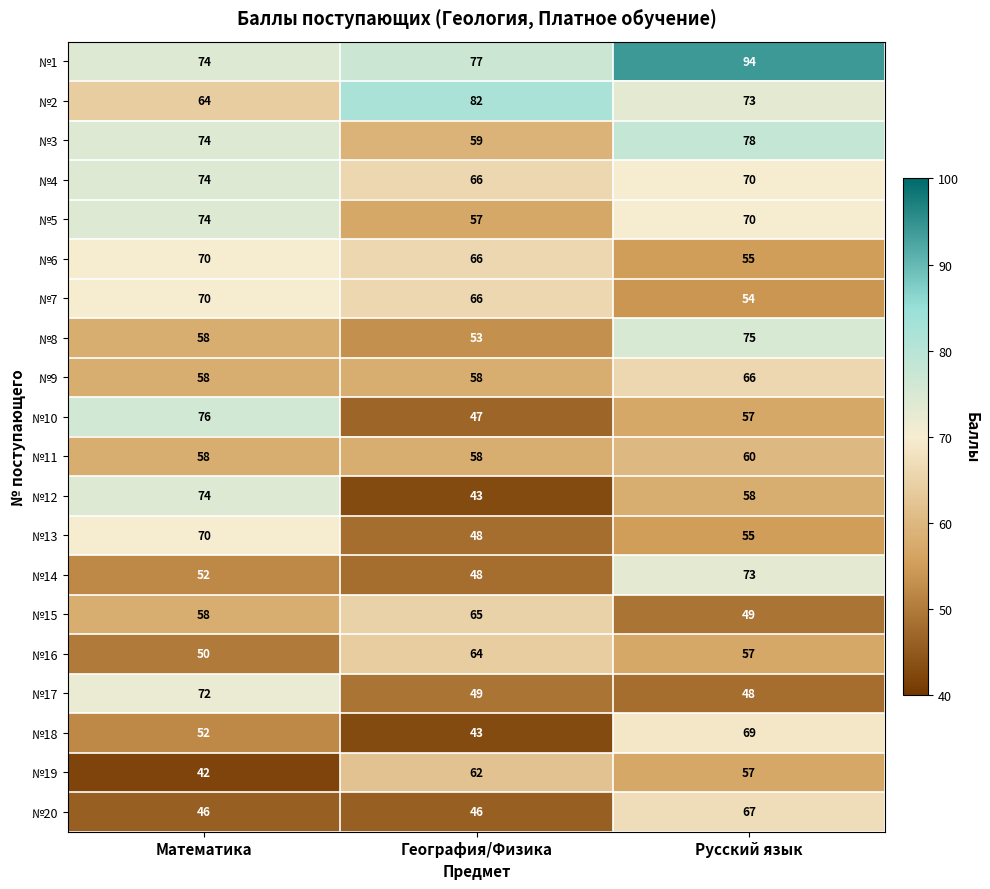

What is the difference between the highest and lowest values at Математика?

34